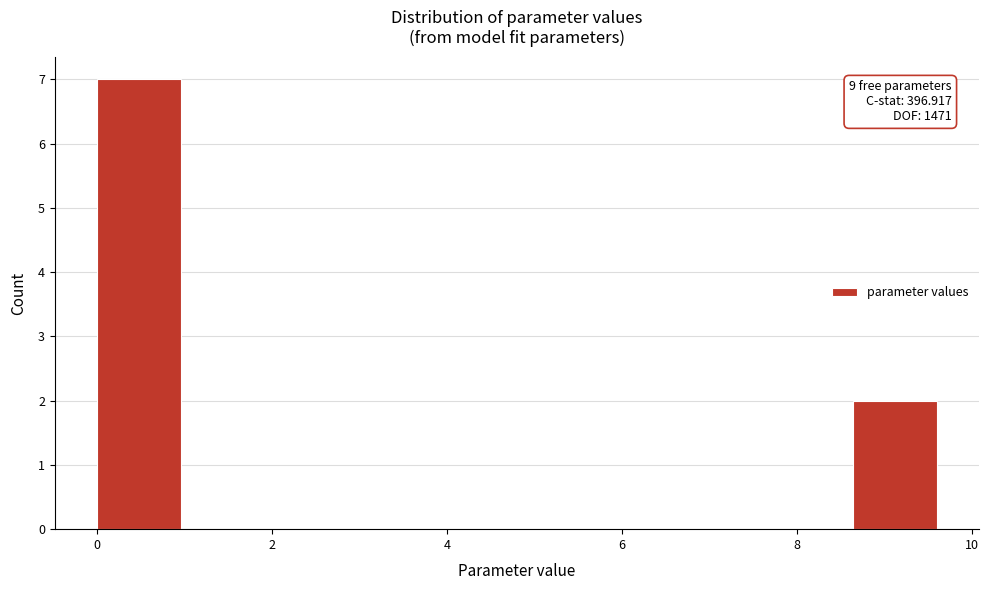

Over which range of the x-axis is the bar tallest?

0.0 to 1.0